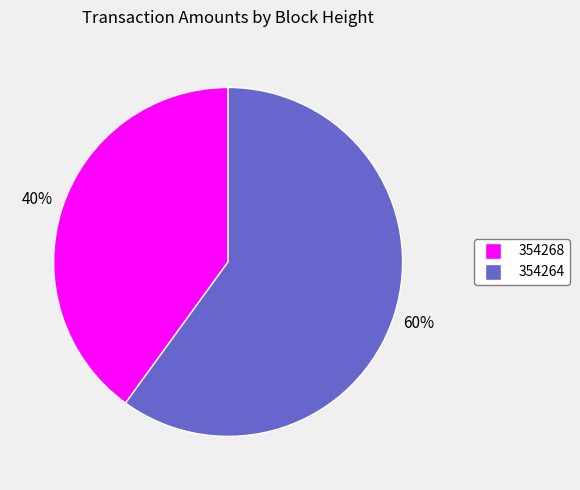

To the nearest percent, what percentage of the pie is 354264?

60%